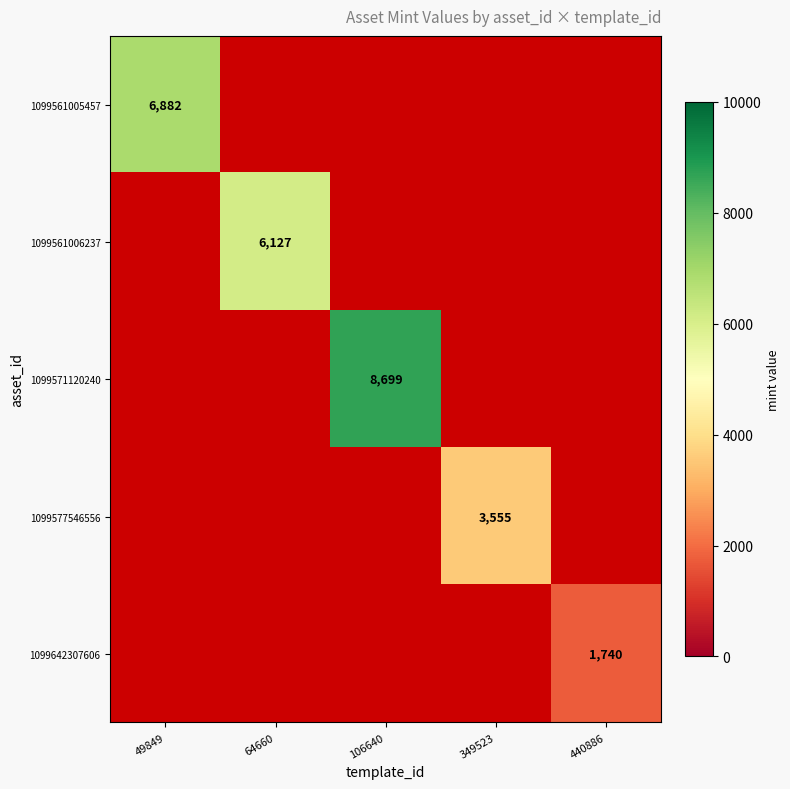

The 1099577546556 series shows 5578 at 349523. True or false?

False